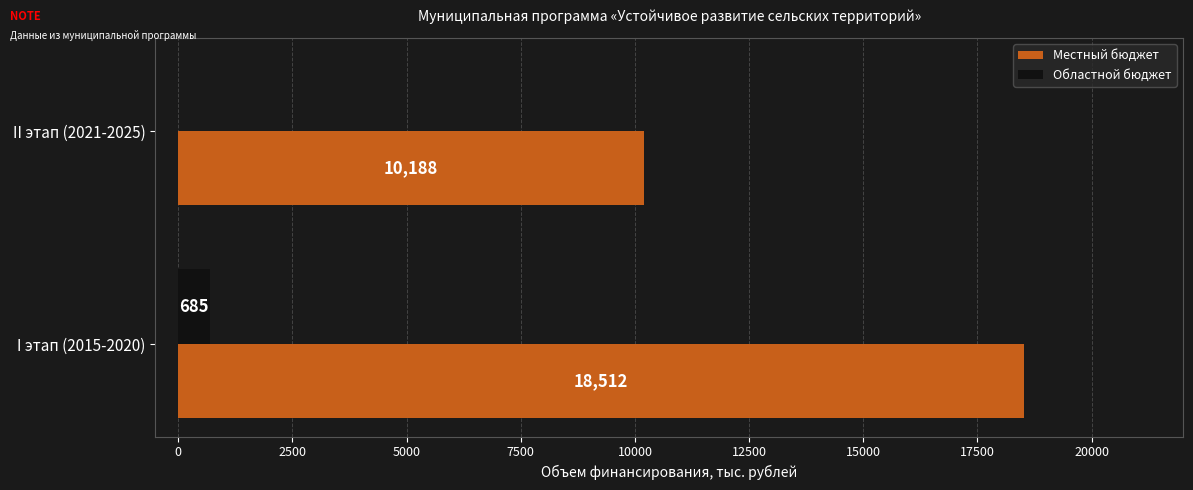

What are all the series names shown in the legend?

Местный бюджет, Областной бюджет